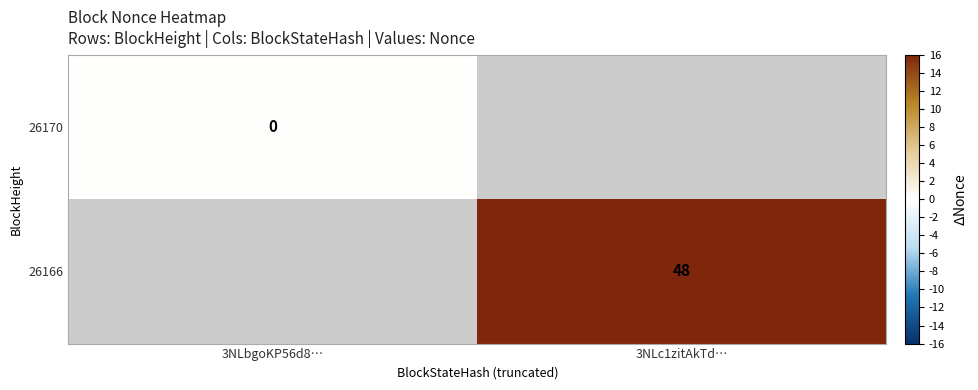

The value of 26166 at 3NLc1zitAkTd… is 48. True or false?

True